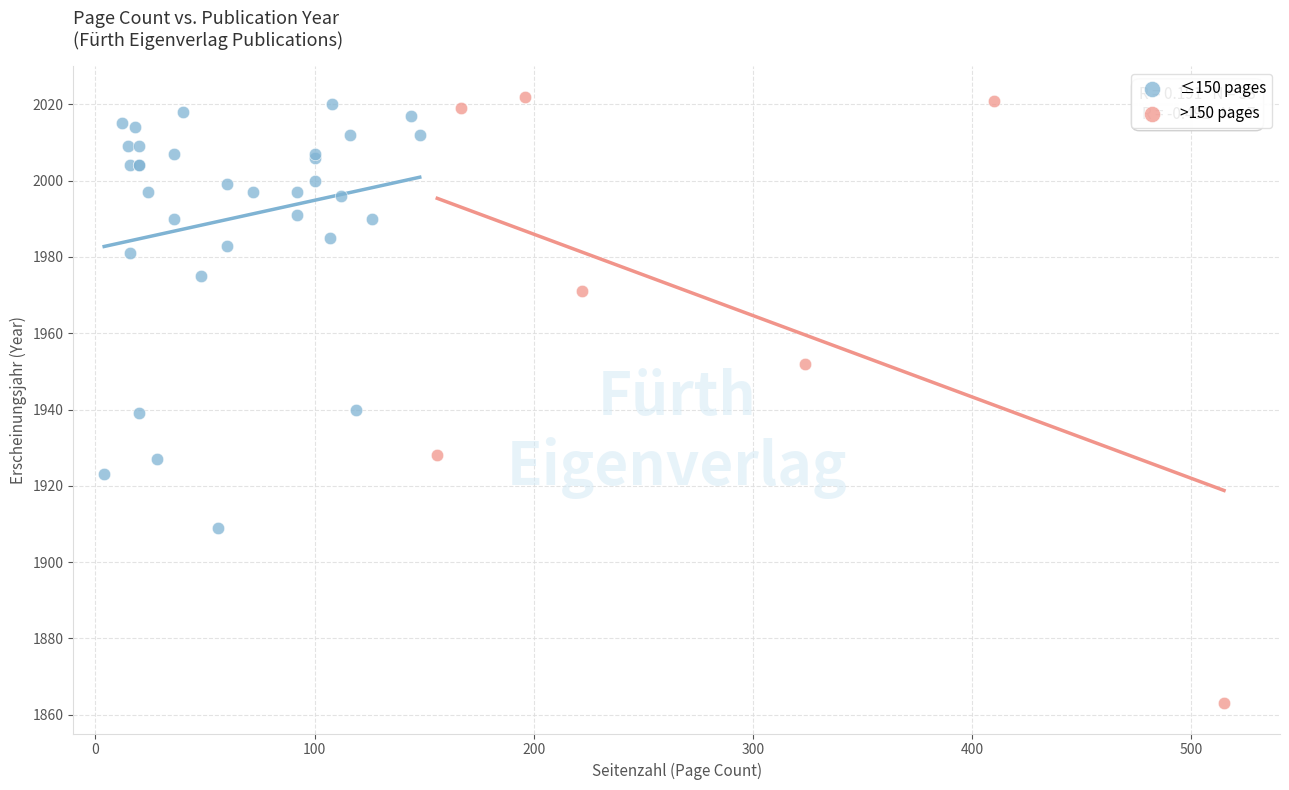

Which series has the widest spread of Y values?

>150 pages